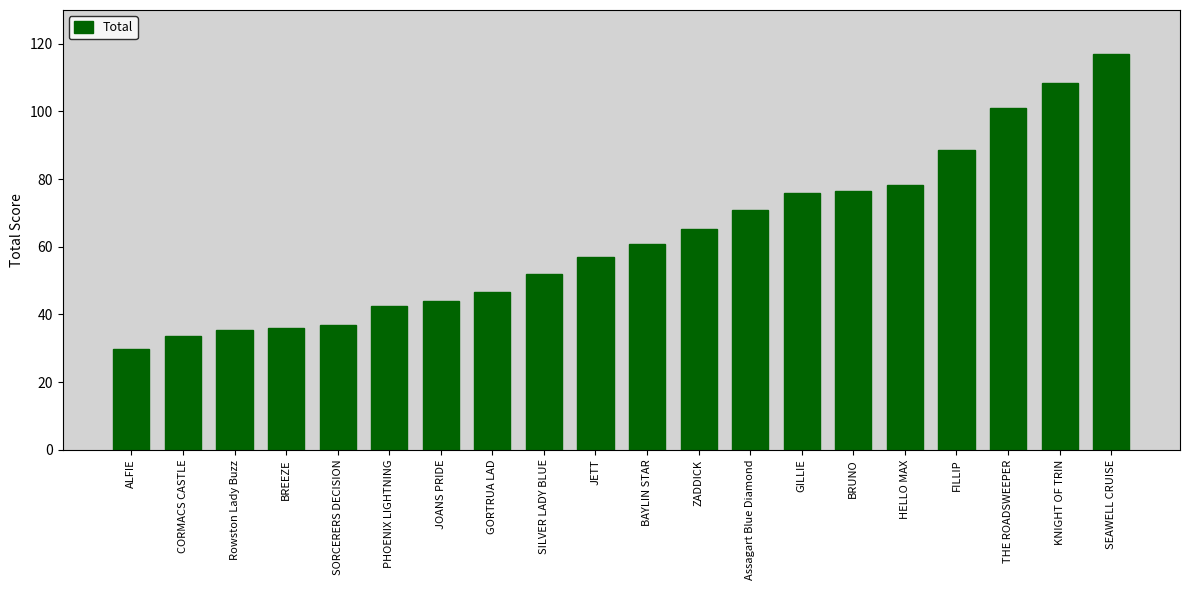

What is the average value?

62.8